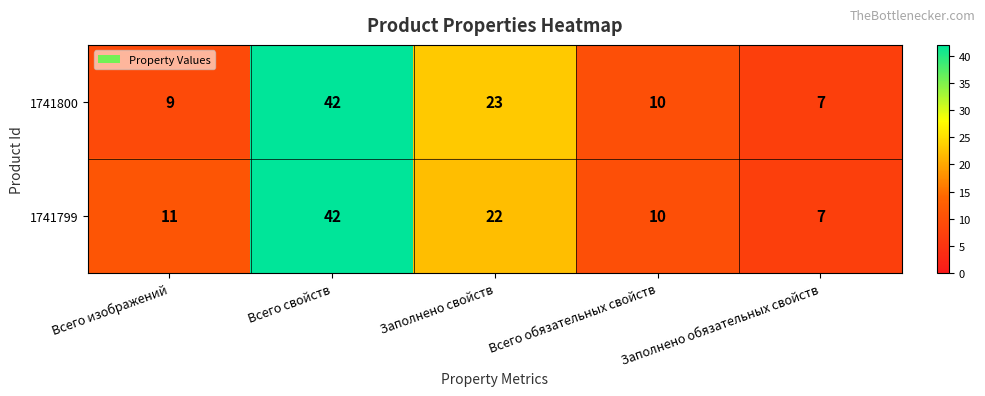

How many series are shown in this chart?

2